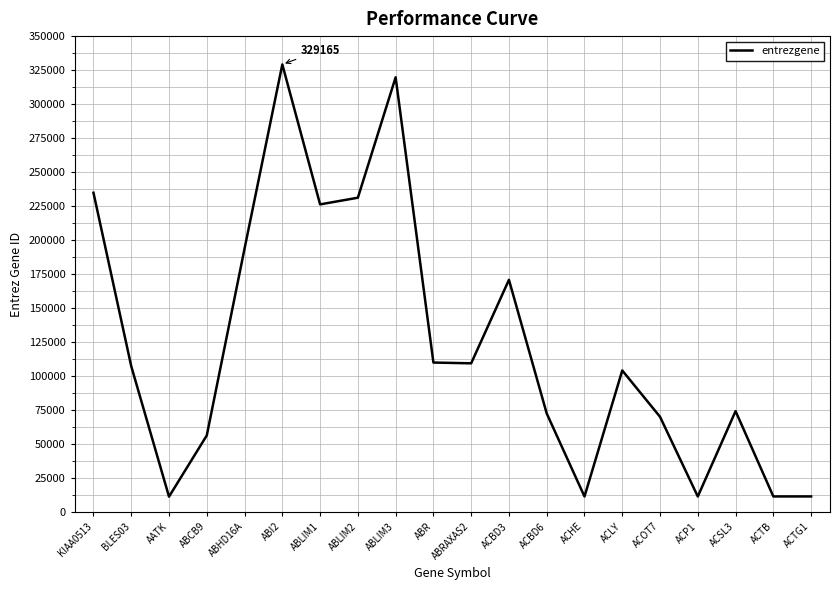

Is this an area chart (filled region under the line)?

No